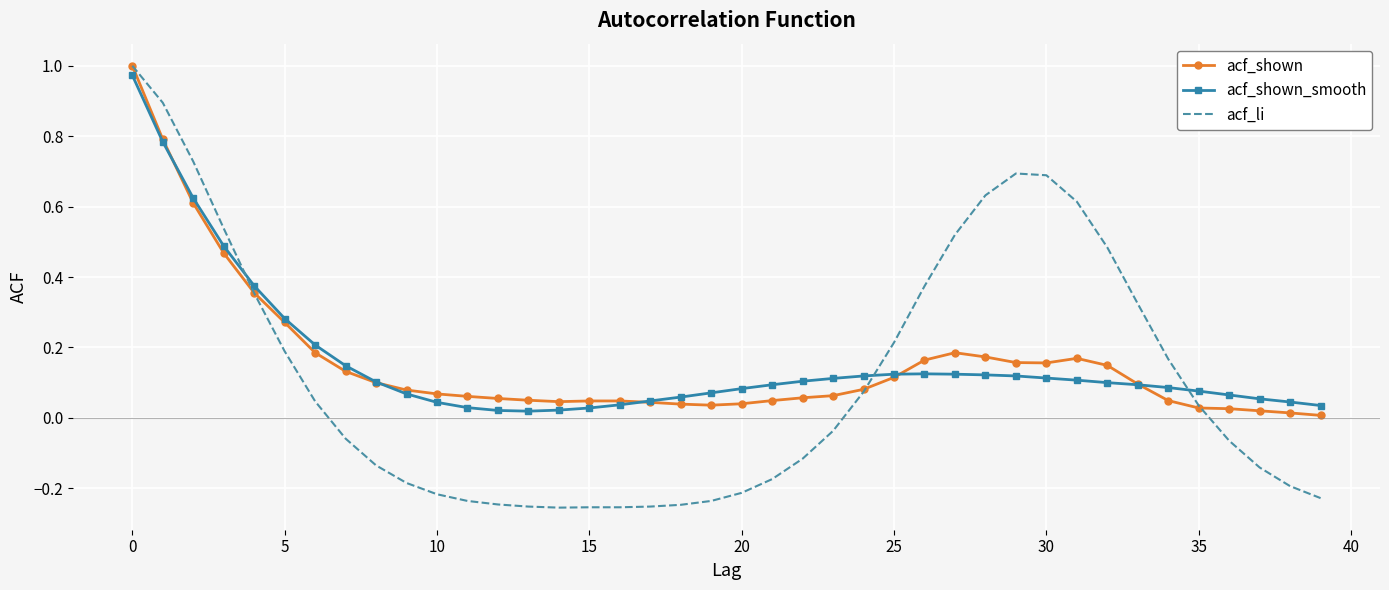

What are all the series names shown in the legend?

acf_shown, acf_shown_smooth, acf_li